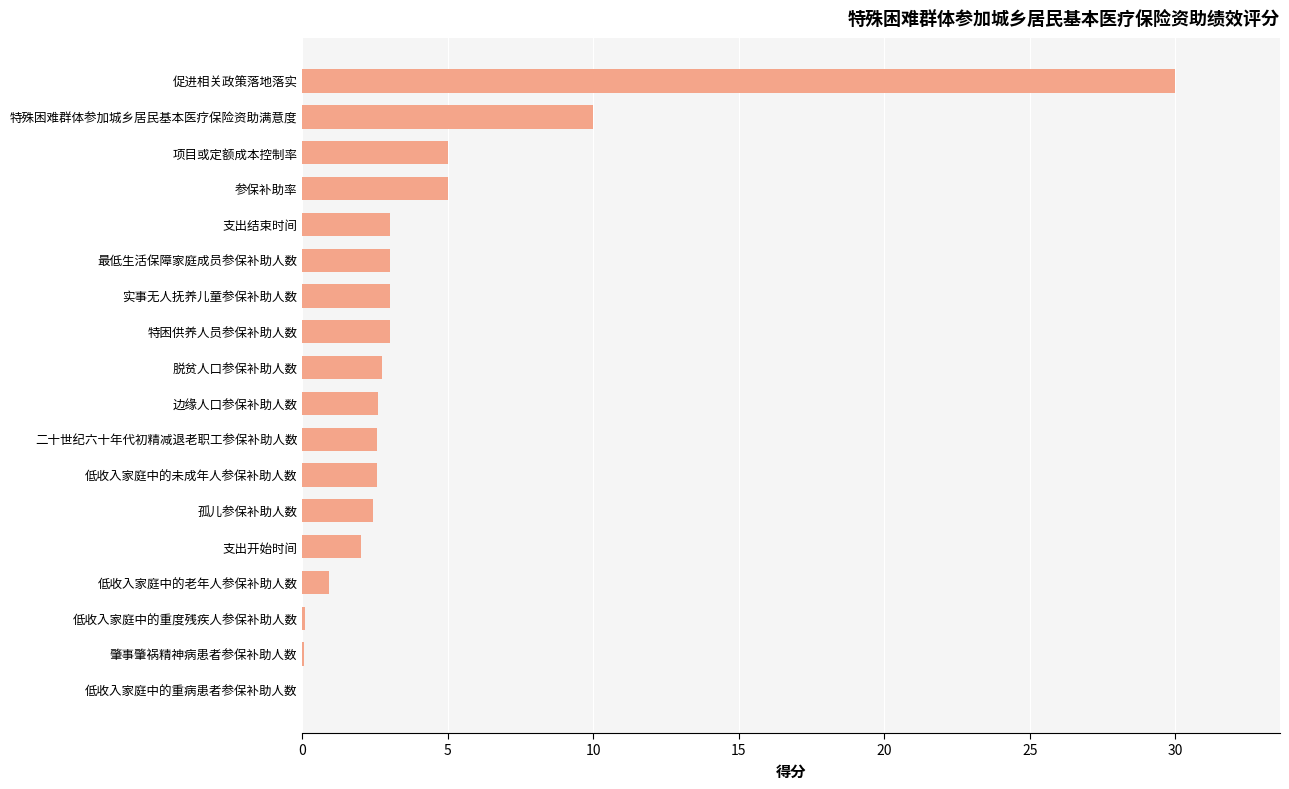

Between 特殊困难群体参加城乡居民基本医疗保险资助满意度 and 特困供养人员参保补助人数, which is larger?

特殊困难群体参加城乡居民基本医疗保险资助满意度